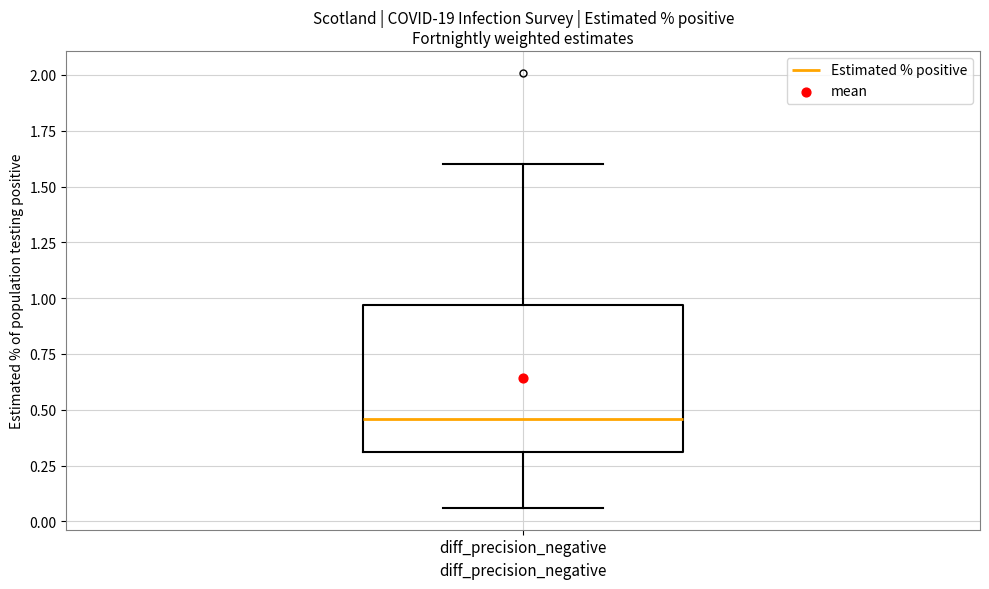

Transcribe this box plot: give where the median line is, the range the box spans, and where the two whiskers end, as read against the y-axis. The values are not printed on the chart, so give them approximately, as read against the axis.

median 0.45, box 0.30 to 0.95, whiskers 0.05 to 1.60